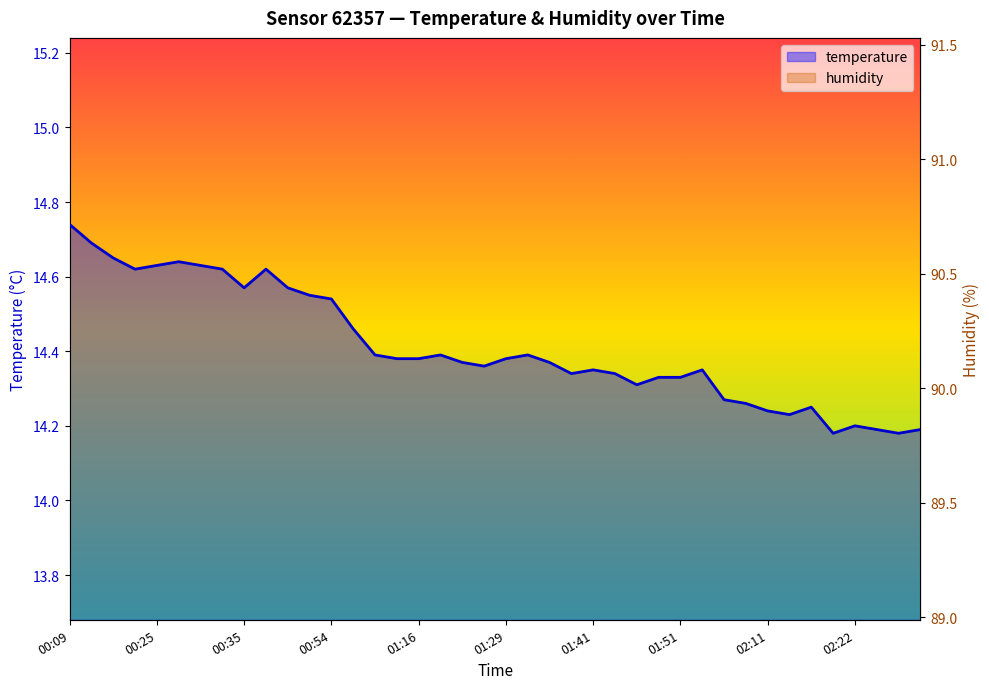

In temperature, how many points are higher than both neighbors (excluding endpoints)?

8